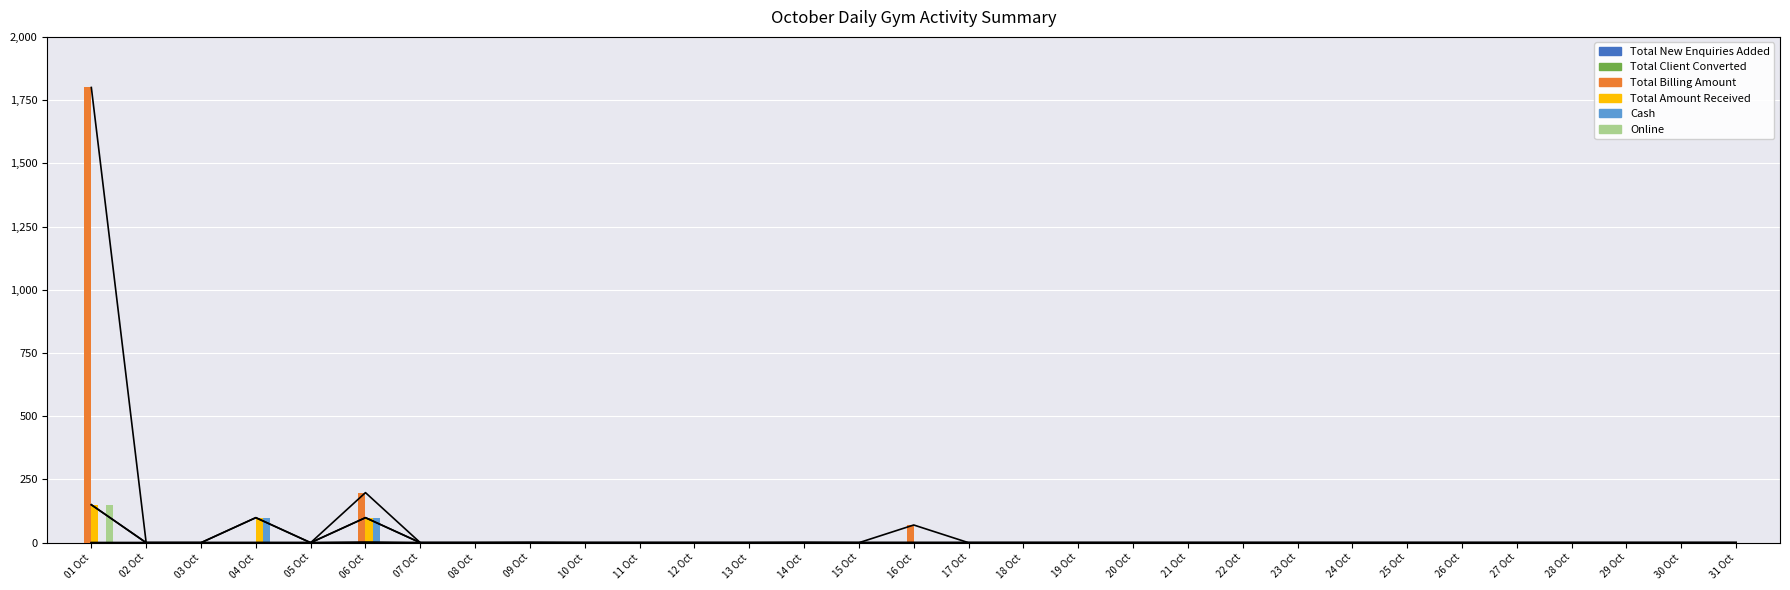

Between 19 Oct and 07 Oct, which is larger?

19 Oct